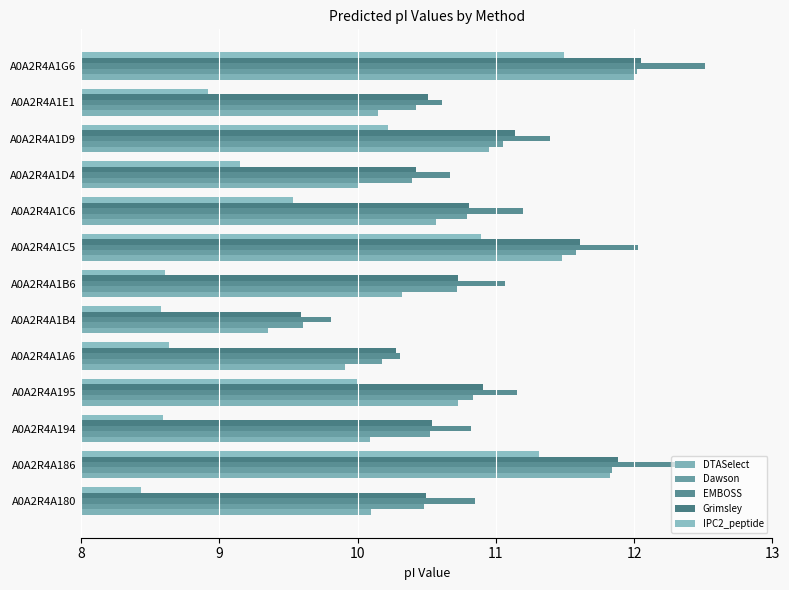

Which category has the lowest value across all series?

A0A2R4A180